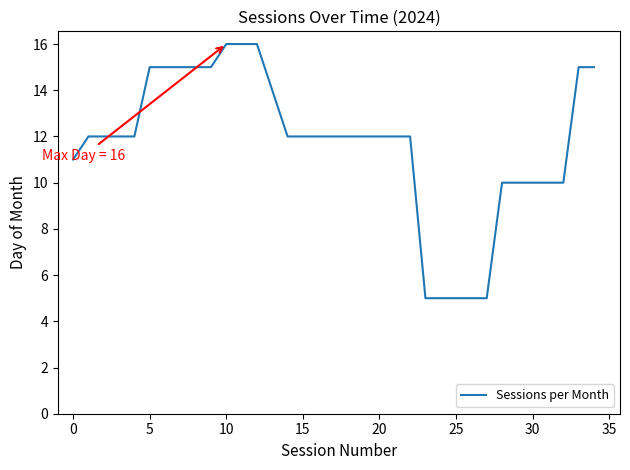

What is the sum of all values?

395